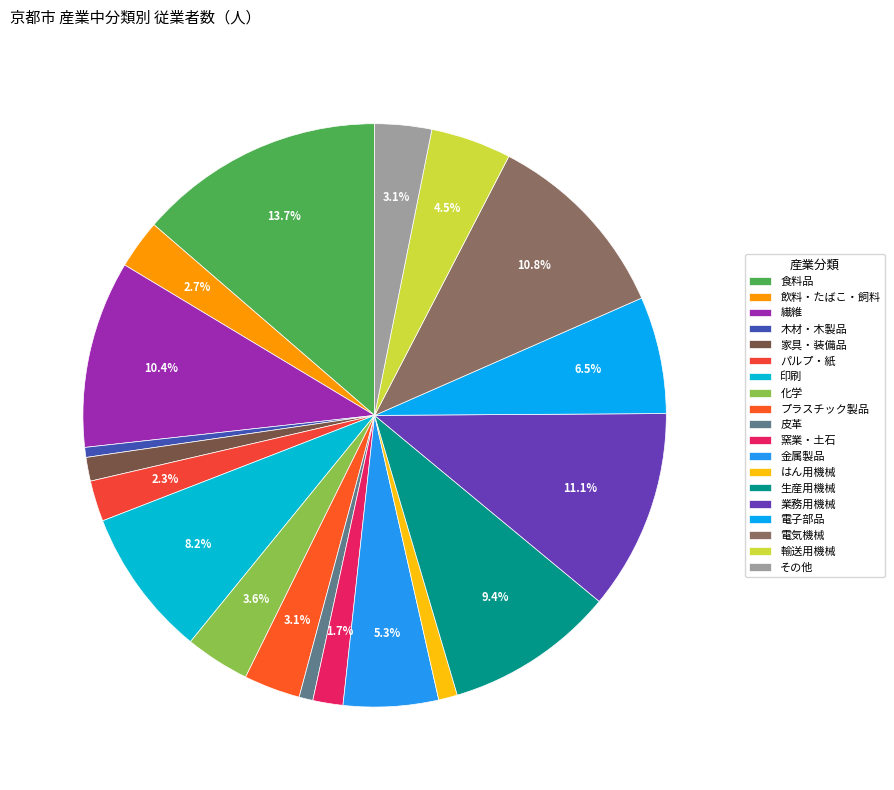

Rank the categories by value from lowest to highest.

木材・木製品, 皮革, はん用機械, 家具・装備品, 窯業・土石, パルプ・紙, 飲料・たばこ・飼料, プラスチック製品, その他, 化学, 輸送用機械, 金属製品, 電子部品, 印刷, 生産用機械, 繊維, 電気機械, 業務用機械, 食料品